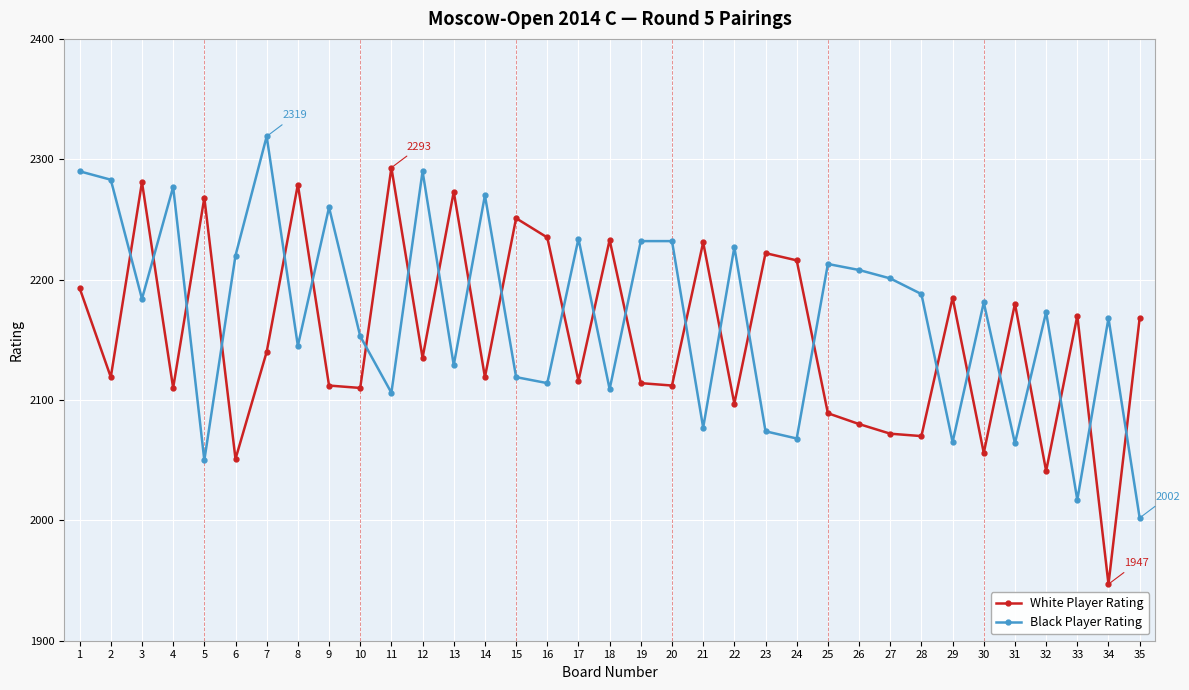

At which label does Black Player Rating reach its peak?

7